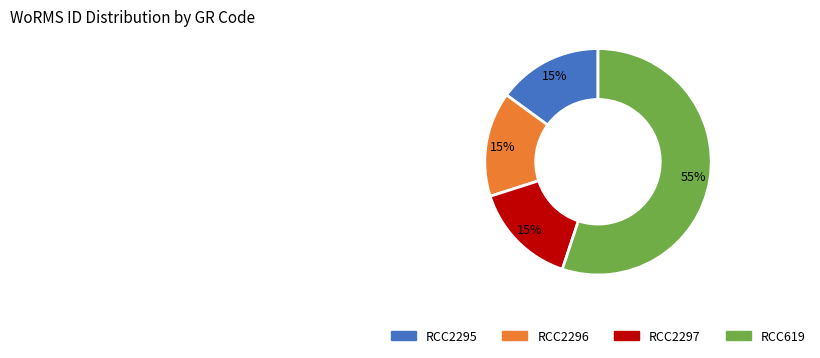

Which category has the biggest portion of the pie?

RCC619